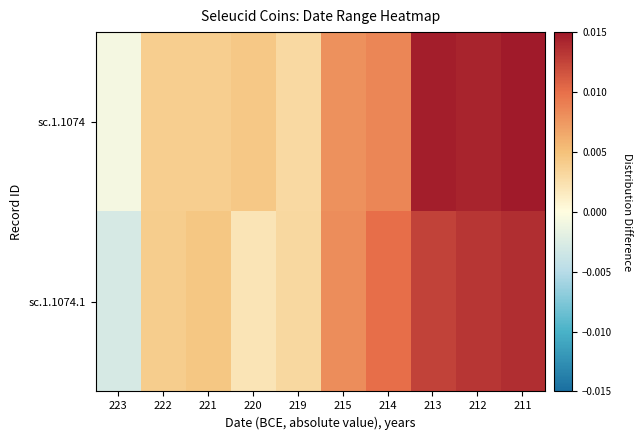

Between 221 and 213, which series saw the biggest shift?

sc.1.1074